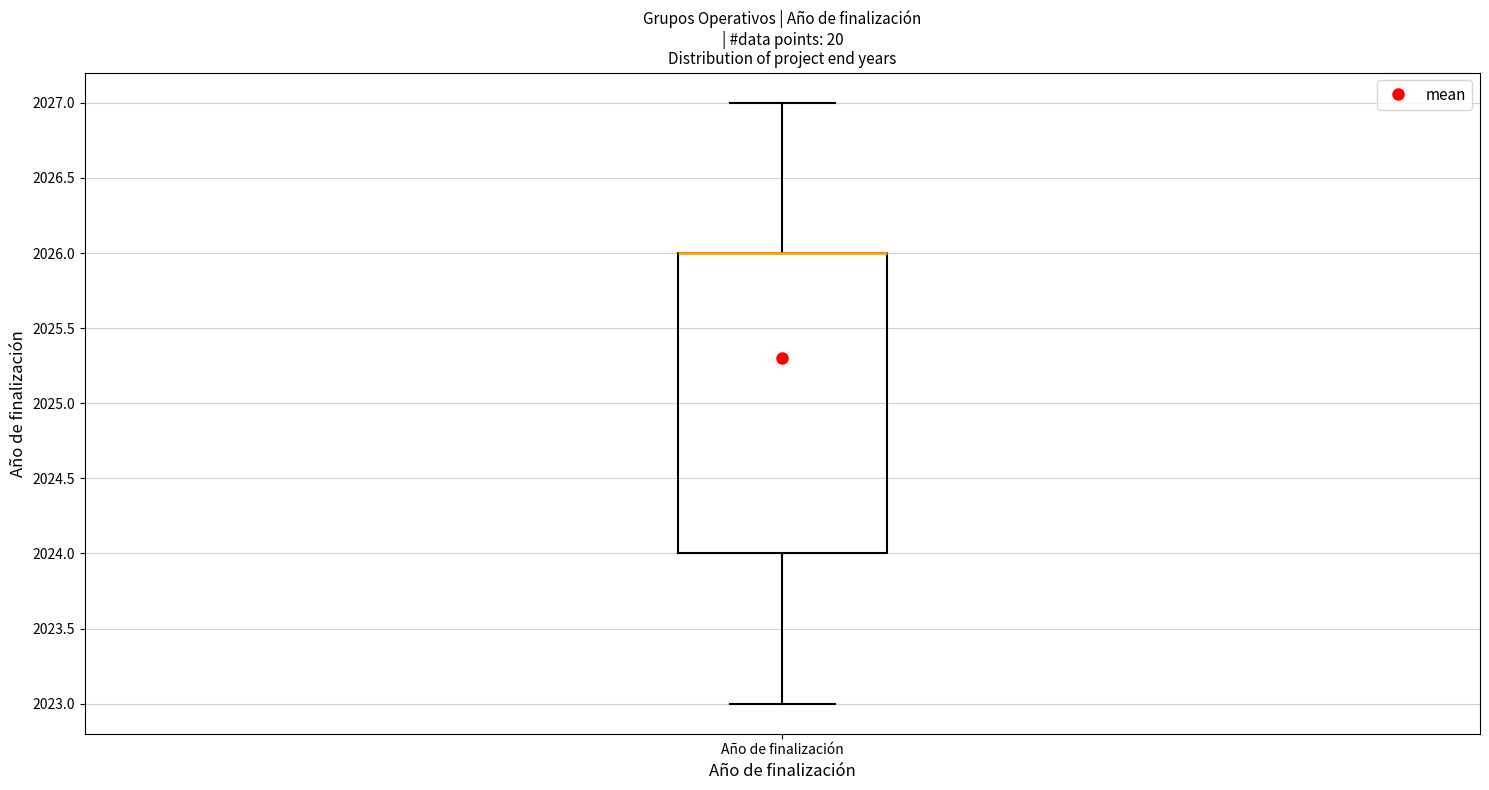

Where is the upper edge of the box for Año de finalización on the y-axis? The values are not printed on the chart, so give them approximately, as read against the axis.

2026